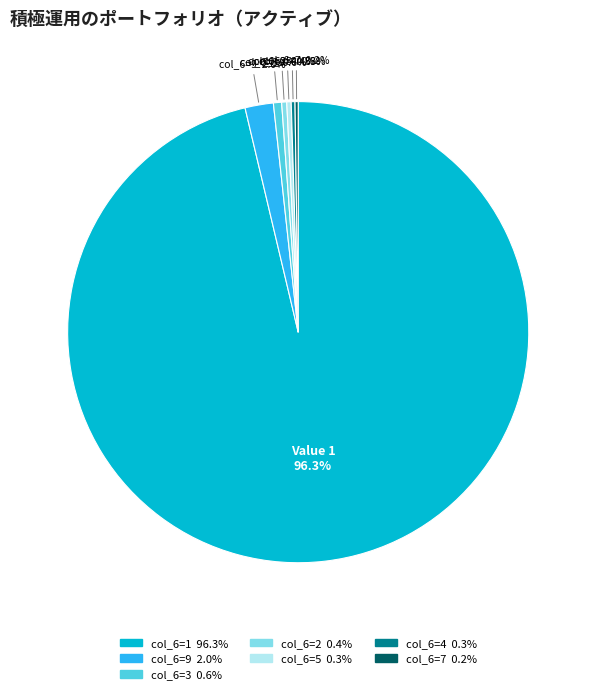

To the nearest percent, what is the average slice percentage?

14%